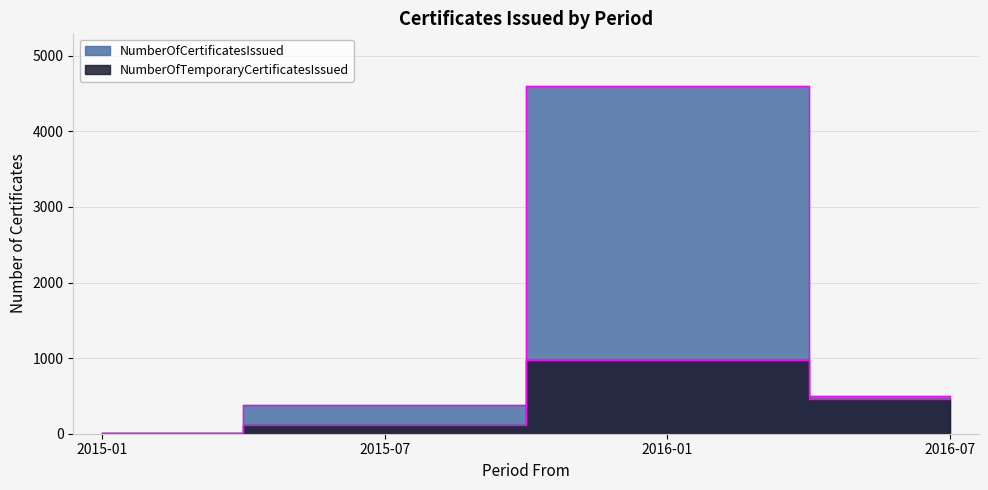

What are all the series names shown in the legend?

NumberOfCertificatesIssued, NumberOfTemporaryCertificatesIssued